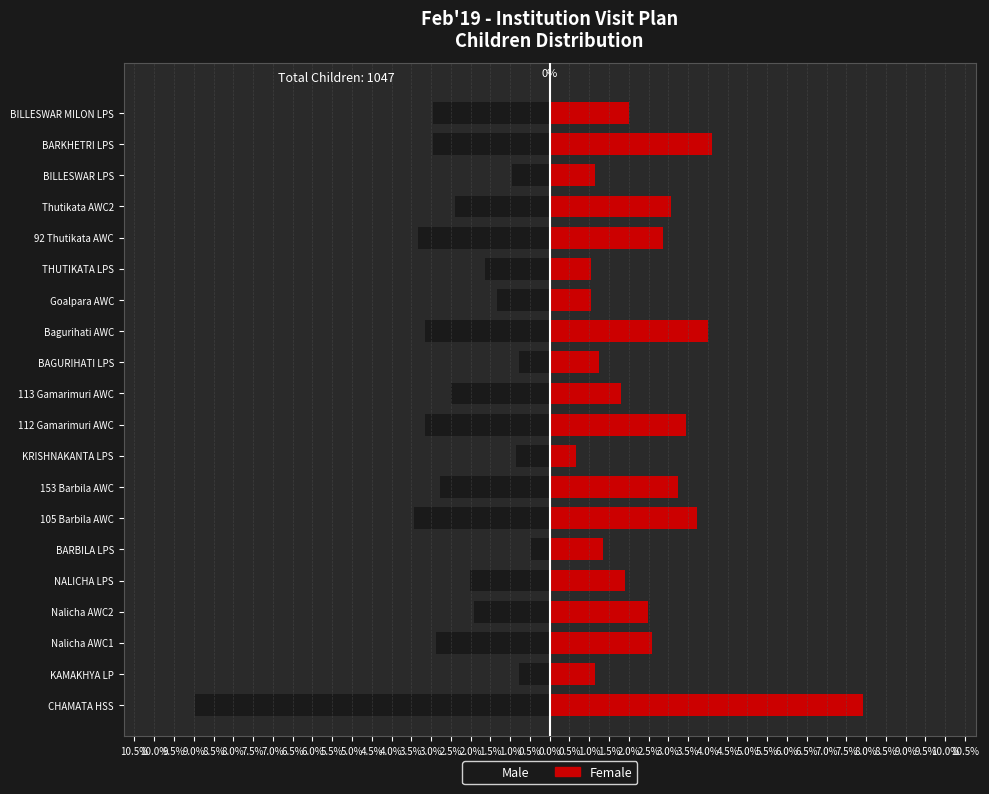

Between BARBILA LPS and KRISHNAKANTA LPS, which series saw the biggest shift?

Female